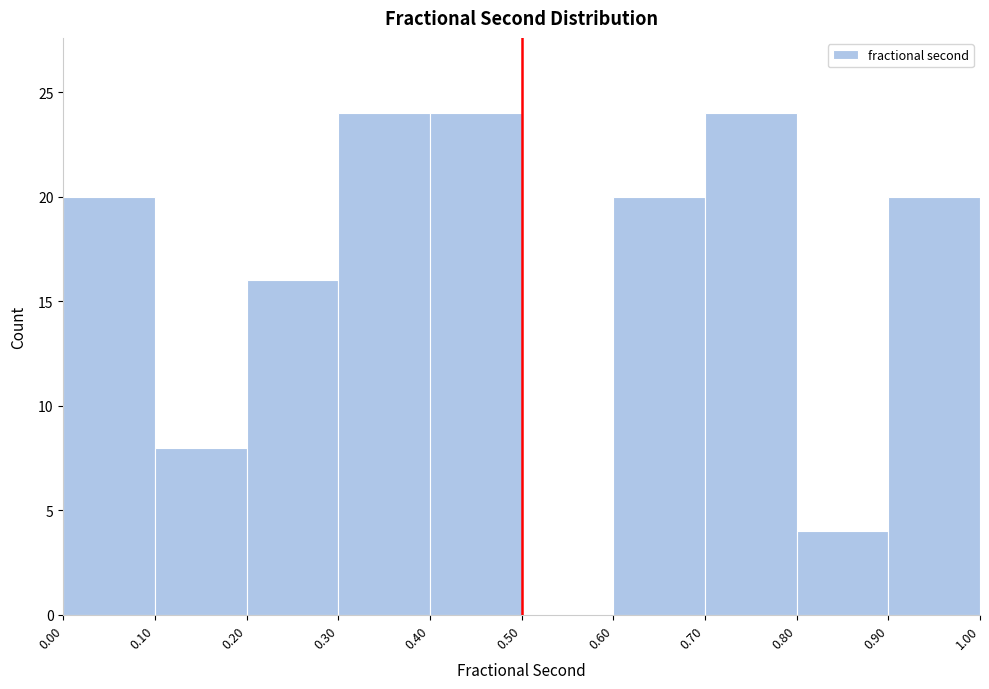

How tall is the bar that spans 0.00 to 0.10 on the x-axis? The values are not printed on the chart, so give them approximately, as read against the axis.

20